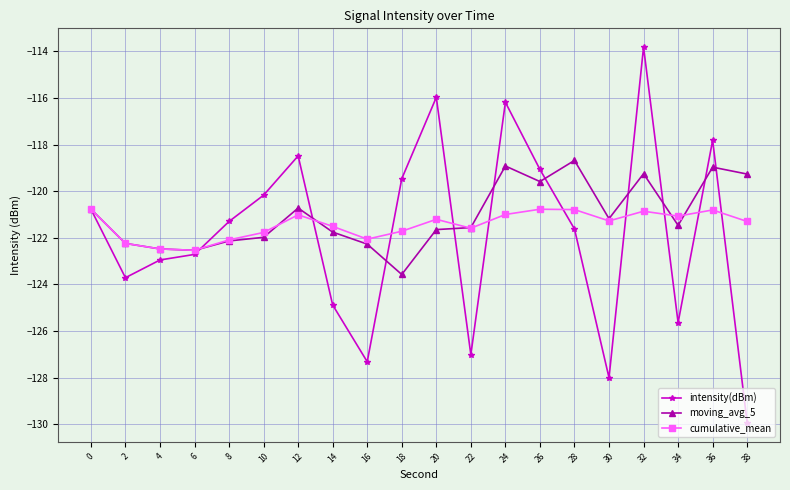

The cumulative_mean series shows -121.6 at 22. True or false?

True